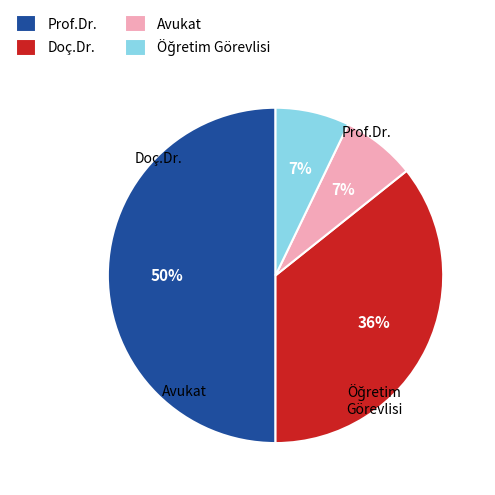

Between Doç.Dr. and Prof.Dr., which is larger?

Prof.Dr.